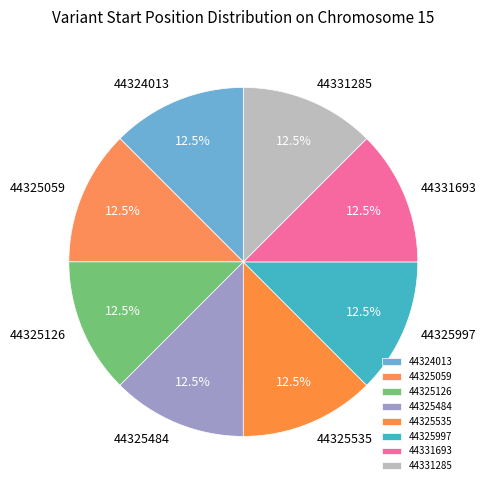

Is the sum of 44325126 and 44325484 greater than half?

No